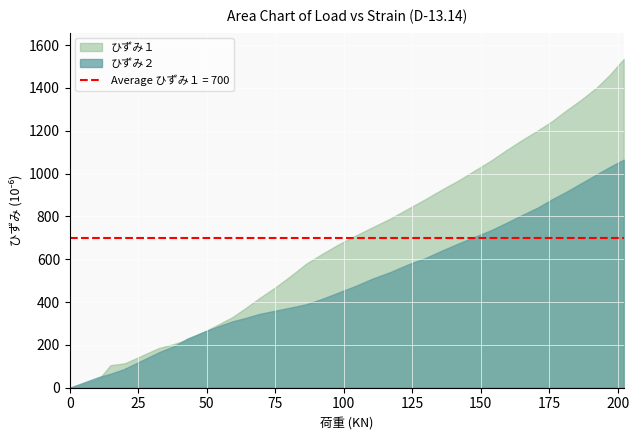

Which series has the largest total across all categories?

ひずみ１